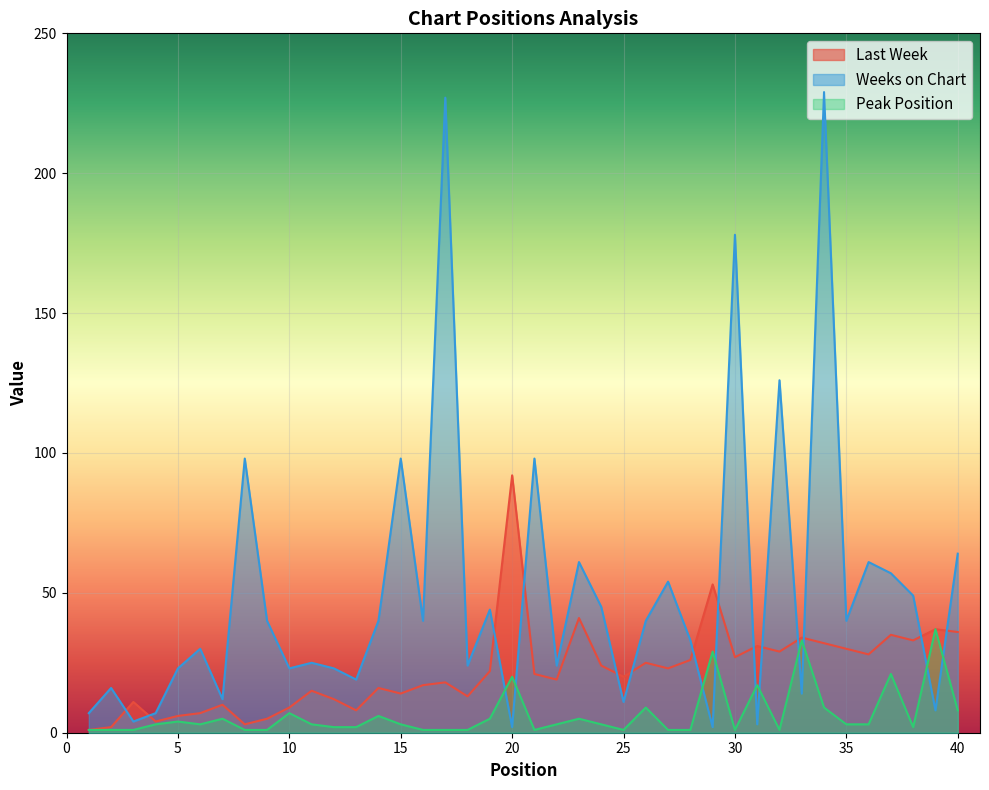

What value does the Last Week series have at 4, to the nearest 5?

5